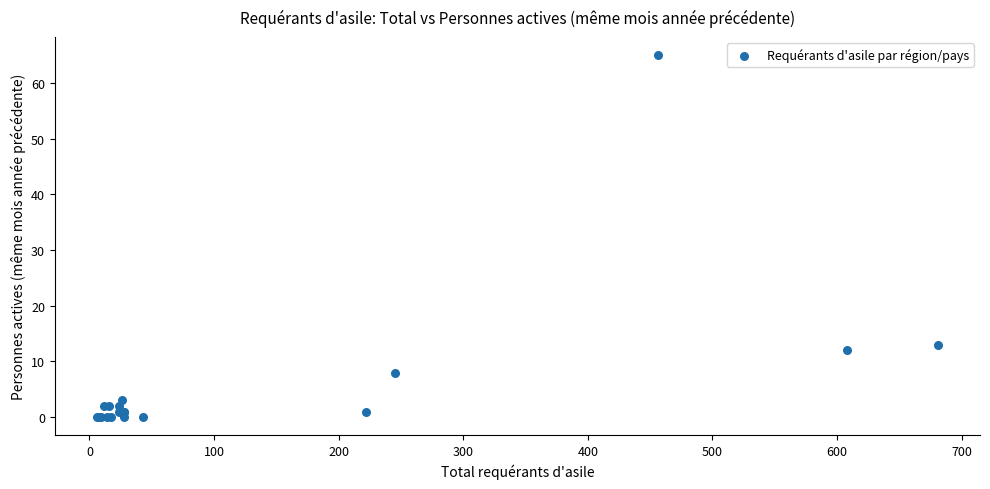

What Y value in the scatter plot is closest to 32?

13